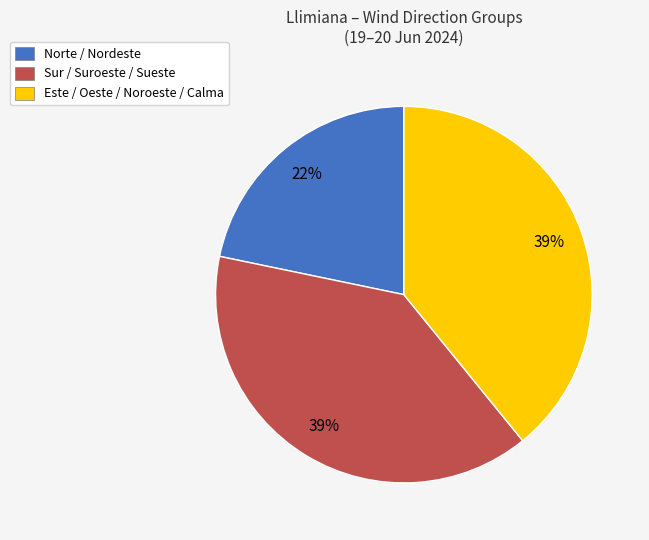

What is the ratio of the value at Norte / Nordeste to the value at Este / Oeste / Noroeste / Calma?

0.6